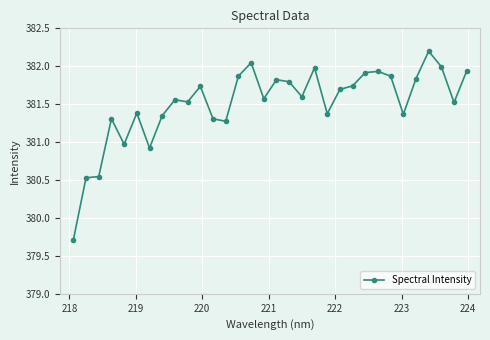

What is the sum of all values?

12208.2